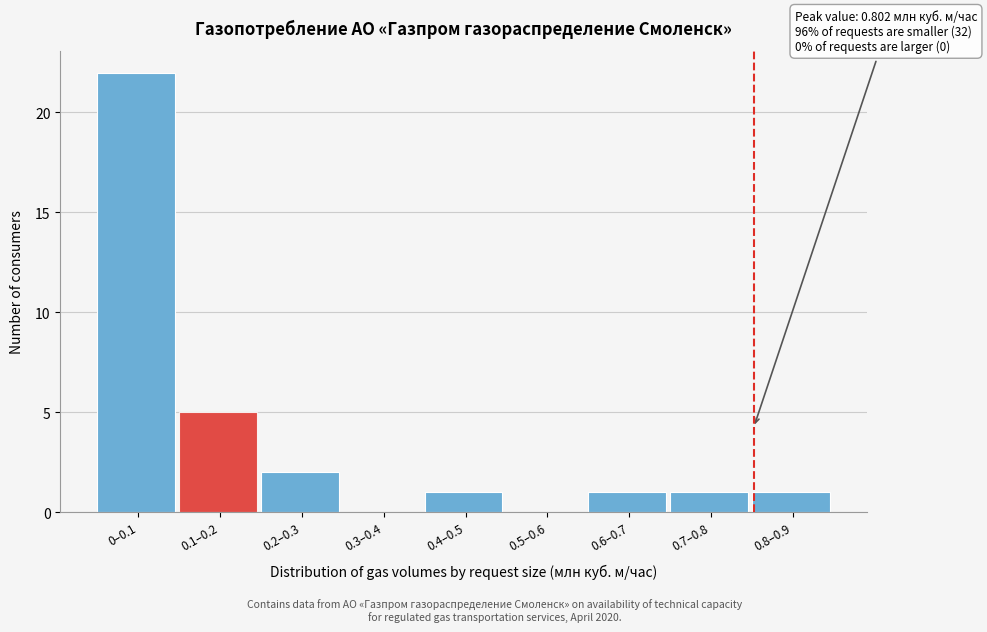

Reading left to right, extract all data points from this chart.

0–0.1=22	0.1–0.2=5	0.2–0.3=2	0.3–0.4=0	0.4–0.5=1	0.5–0.6=0	0.6–0.7=1	0.7–0.8=1	0.8–0.9=1